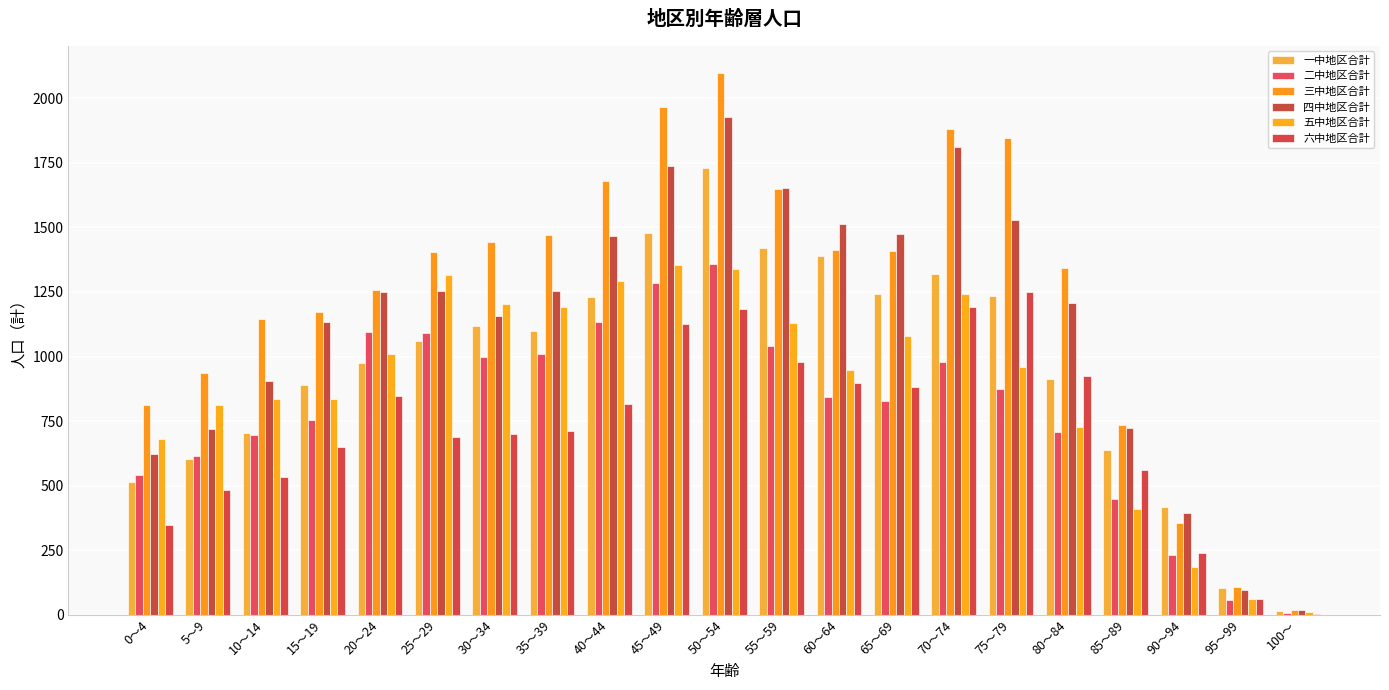

Reading left to right, extract all data points from this chart.

一中地区合計: 0～4=516	5～9=605	10～14=704	15～19=889	20～24=973	25～29=1060	30～34=1120	35～39=1098	40～44=1231	45～49=1477	50～54=1729	55～59=1420	60～64=1388	65～69=1244	70～74=1318	75～79=1234	80～84=912	85～89=637	90～94=417	95～99=103	100～=13
二中地区合計: 0～4=542	5～9=613	10～14=697	15～19=756	20～24=1093	25～29=1090	30～34=997	35～39=1008	40～44=1135	45～49=1286	50～54=1357	55～59=1039	60～64=845	65～69=827	70～74=980	75～79=874	80～84=706	85～89=447	90～94=233	95～99=57	100～=6
三中地区合計: 0～4=811	5～9=935	10～14=1144	15～19=1172	20～24=1259	25～29=1405	30～34=1445	35～39=1470	40～44=1680	45～49=1965	50～54=2098	55～59=1648	60～64=1412	65～69=1407	70～74=1882	75～79=1847	80～84=1344	85～89=736	90～94=356	95～99=108	100～=19
四中地区合計: 0～4=622	5～9=718	10～14=905	15～19=1135	20～24=1249	25～29=1254	30～34=1157	35～39=1255	40～44=1466	45～49=1737	50～54=1927	55～59=1652	60～64=1512	65～69=1473	70～74=1813	75～79=1530	80～84=1207	85～89=722	90～94=393	95～99=96	100～=17
五中地区合計: 0～4=680	5～9=814	10～14=835	15～19=834	20～24=1008	25～29=1315	30～34=1205	35～39=1193	40～44=1294	45～49=1356	50～54=1339	55～59=1129	60～64=946	65～69=1081	70～74=1241	75～79=959	80～84=726	85～89=410	90～94=184	95～99=61	100～=12
六中地区合計: 0～4=346	5～9=482	10～14=534	15～19=650	20～24=848	25～29=690	30～34=700	35～39=711	40～44=817	45～49=1126	50～54=1184	55～59=979	60～64=897	65～69=881	70～74=1191	75～79=1251	80～84=924	85～89=560	90～94=240	95～99=61	100～=4